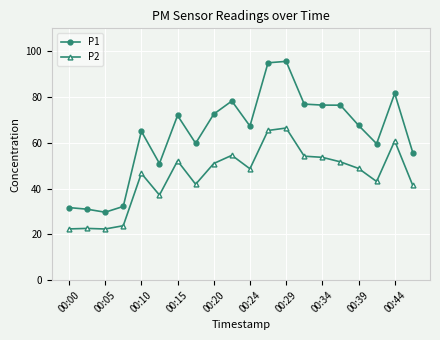

Which series has the largest range (max minus min)?

P1